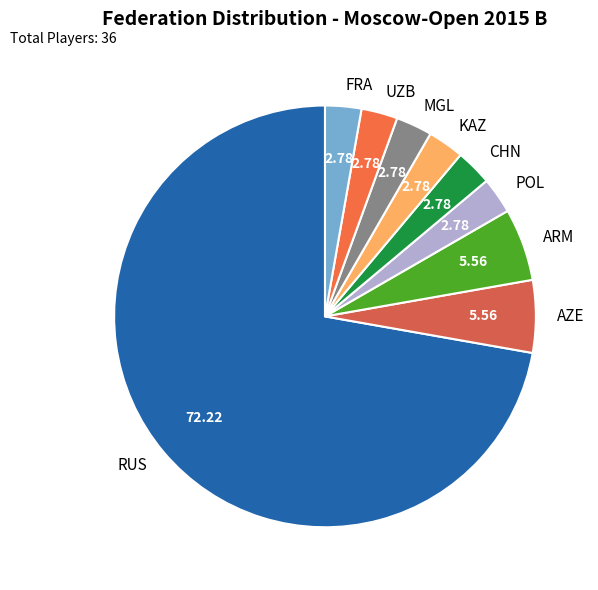

Which category has the biggest portion of the pie?

RUS